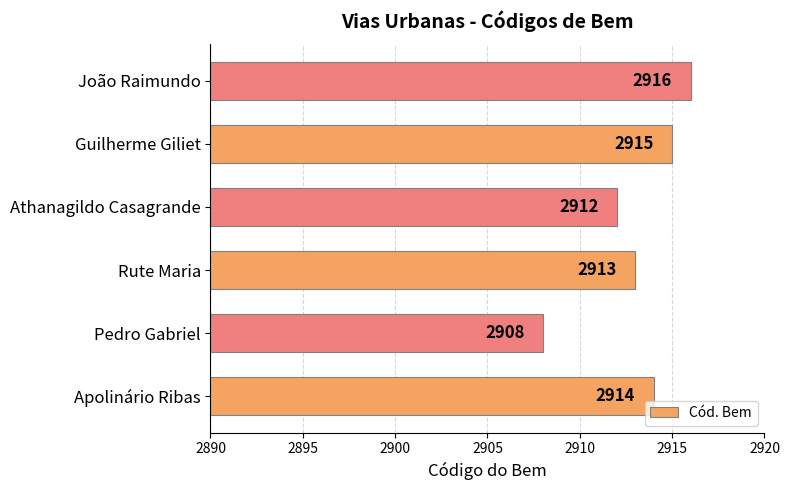

At which label is the value closest to 2912?

Athanagildo Casagrande